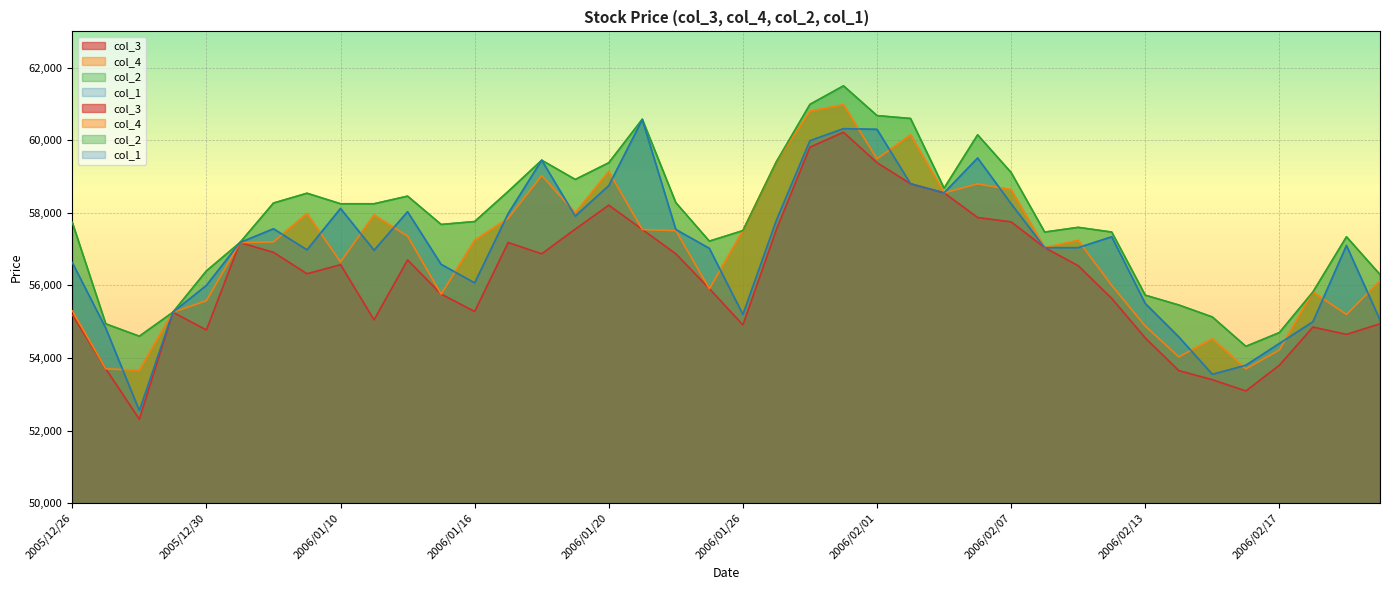

Which has a higher value, 2005/12/28 or 2006/01/26?

2006/01/26